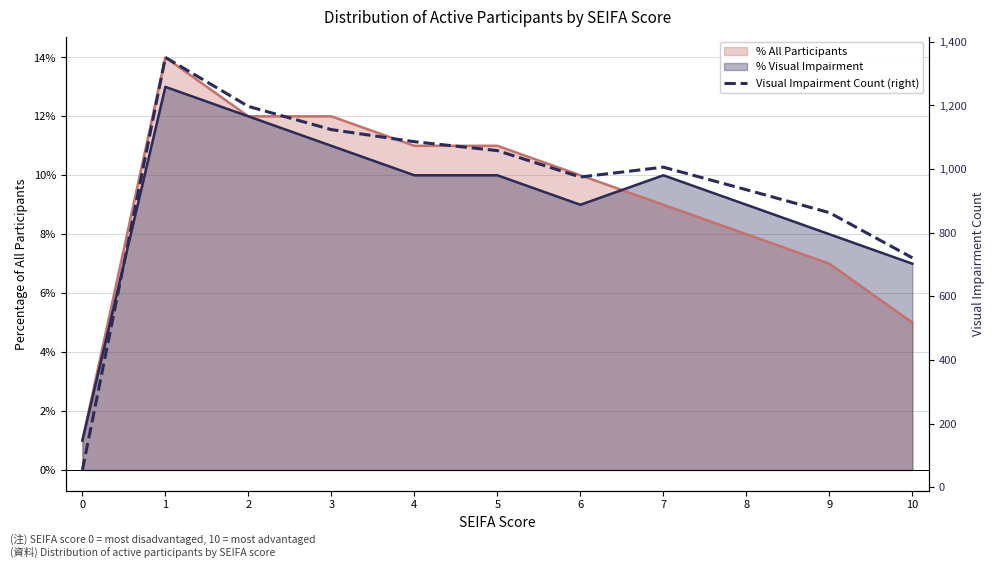

At which category does the data reach its first local peak?

1